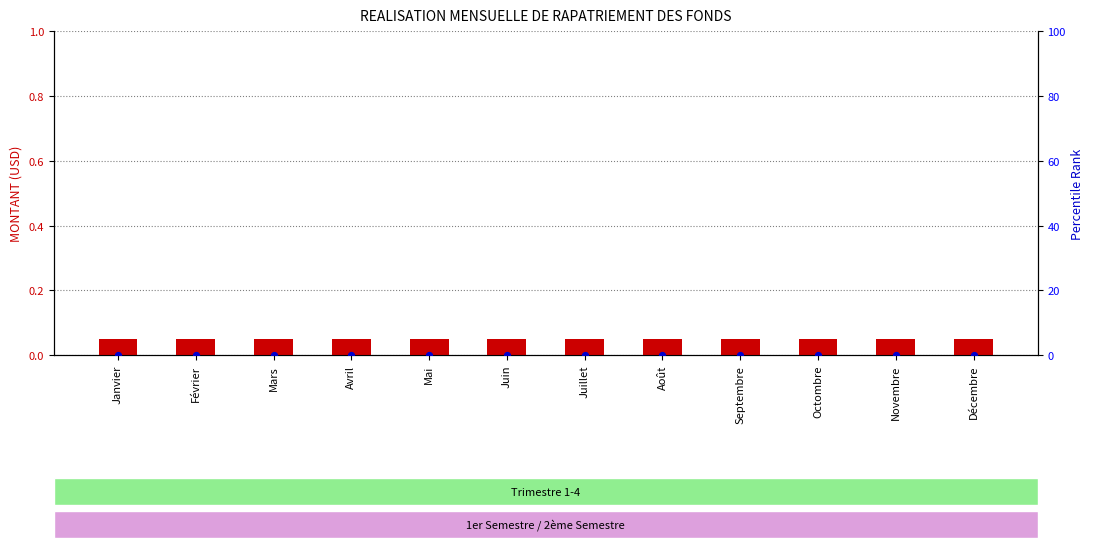

At which category is the sum across all series the highest?

Janvier